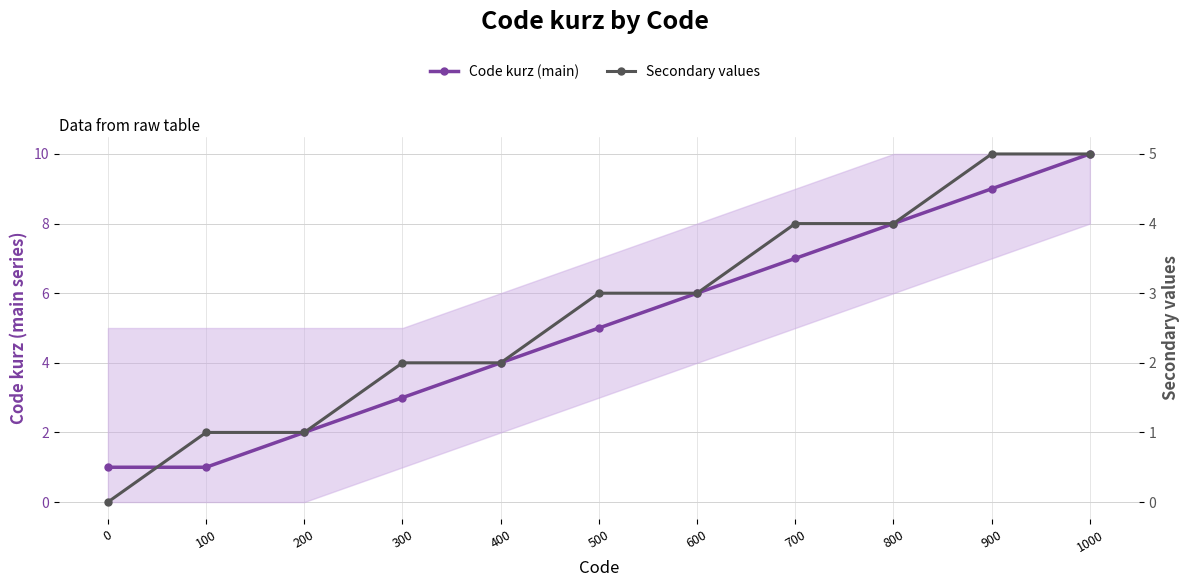

At which category is the sum across all series the highest?

1000